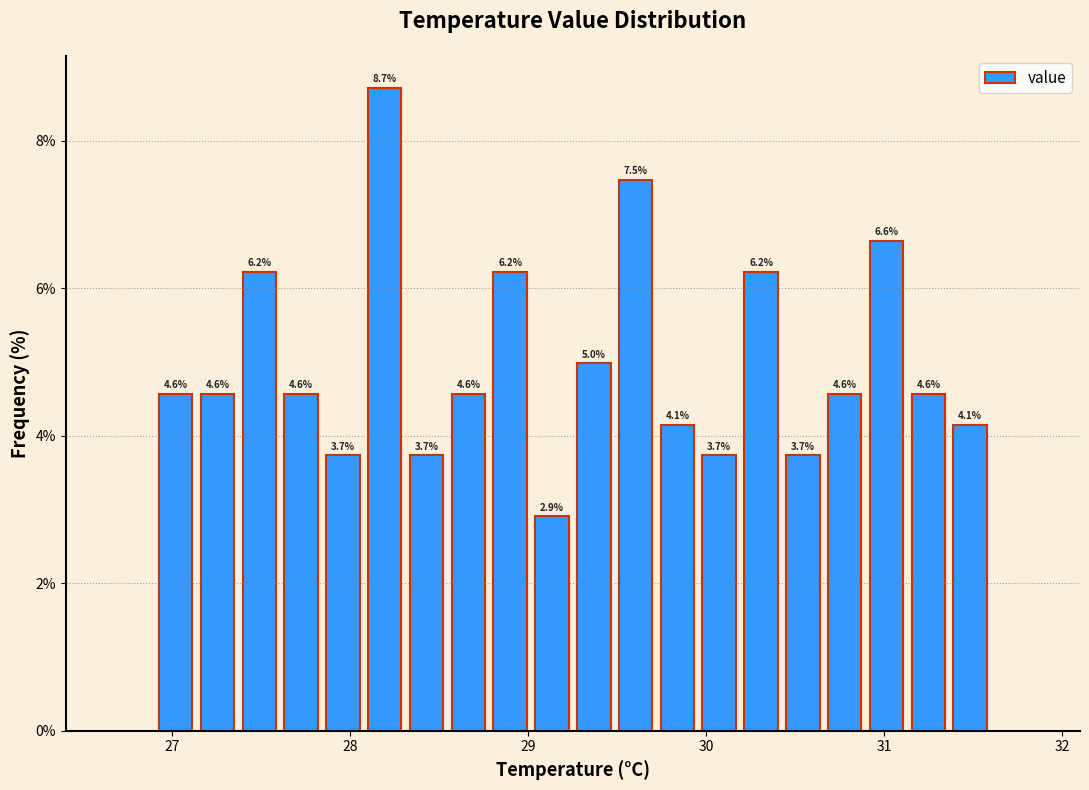

Around what value on the x-axis is the tallest bar? Give the approximate position of its centre, as read against the axis.

28.2